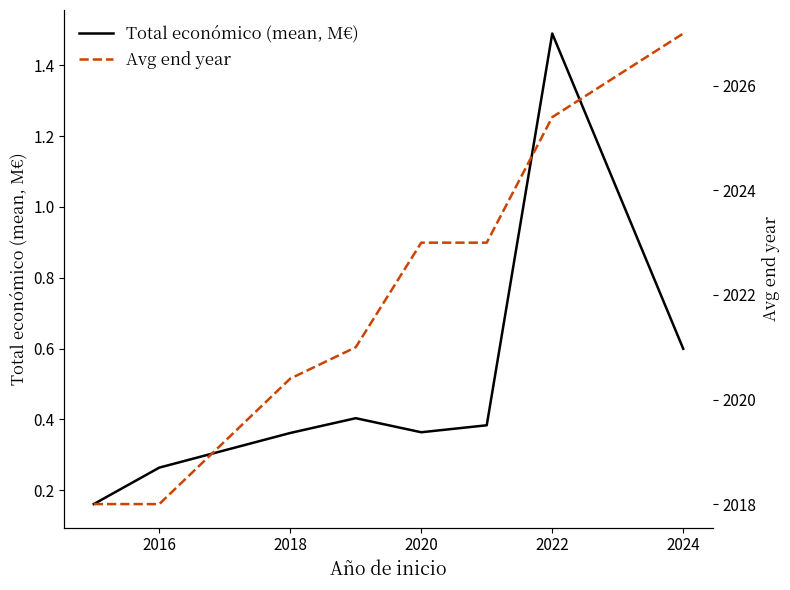

The Total económico (mean, M€) series shows 0.2 at 2018. True or false?

False